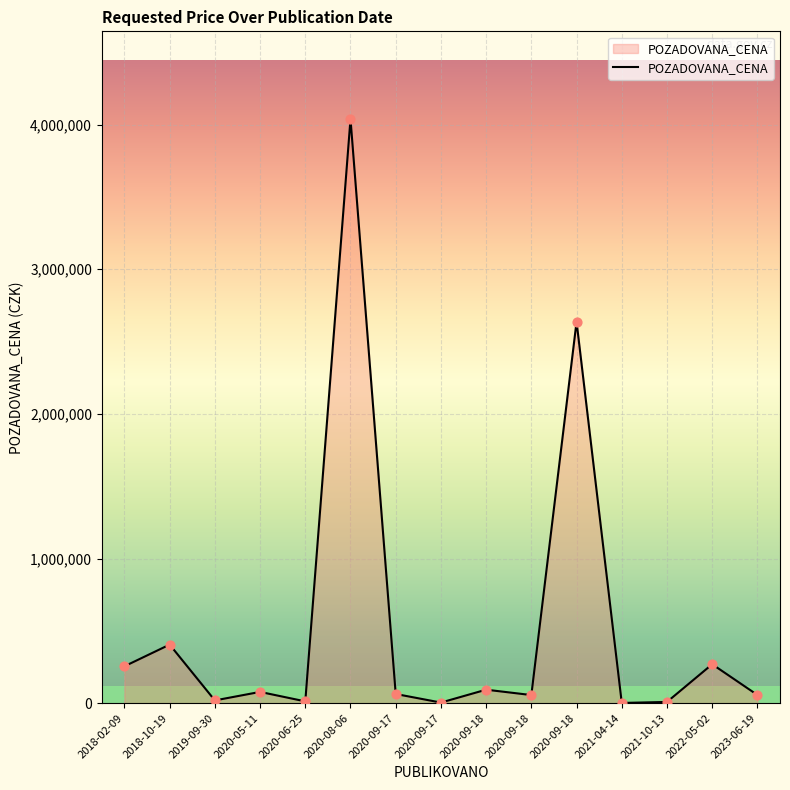

Is this an area chart (filled region under the line)?

Yes